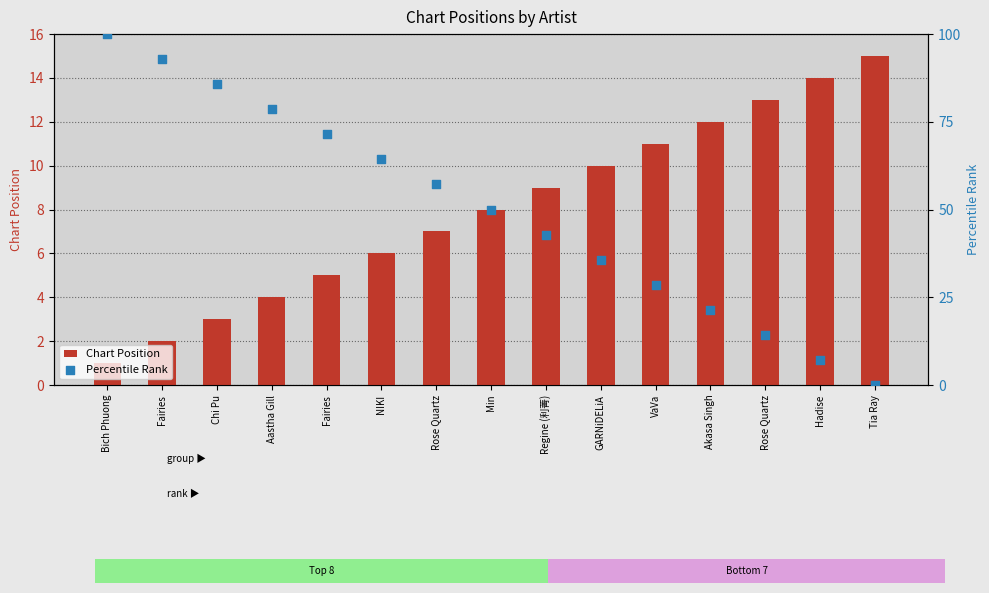

Which series contains the highest Y value?

Percentile Rank